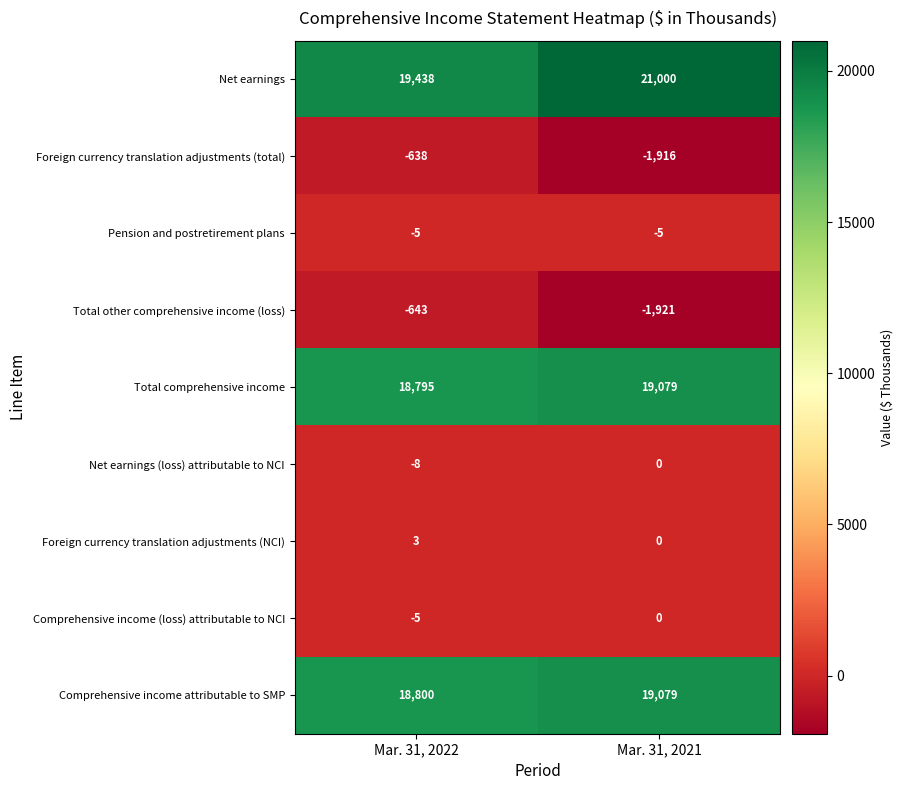

What is the difference between the highest and lowest values at Mar. 31, 2021?

22921